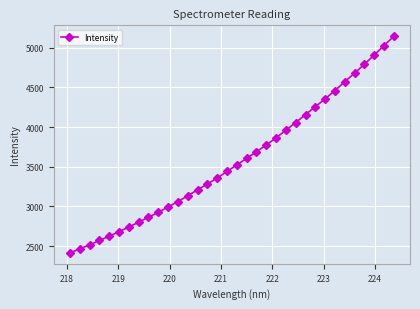

What is the sum of all values?

121899.7